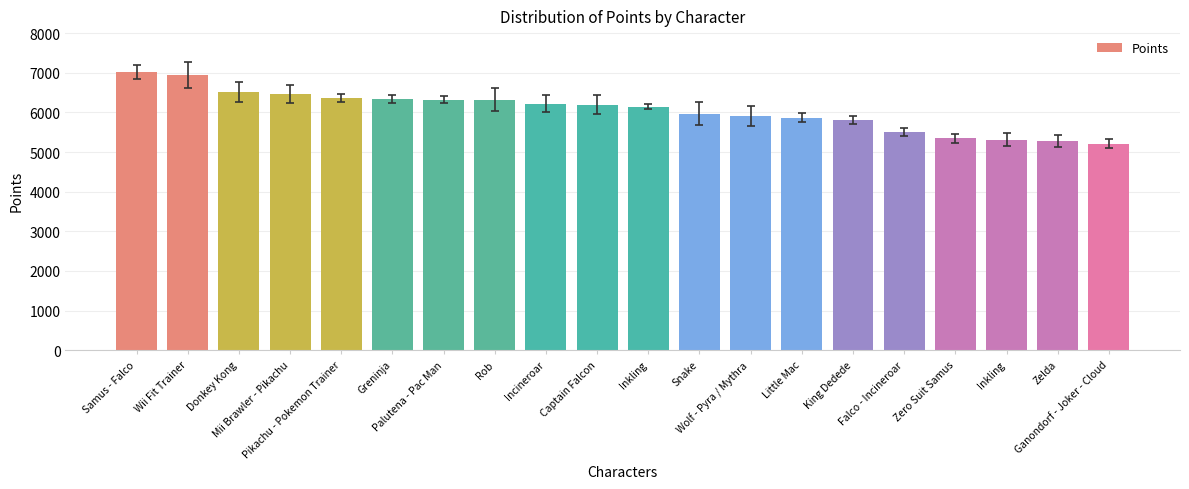

True or false: the data shows 6196 at Captain Falcon.

True